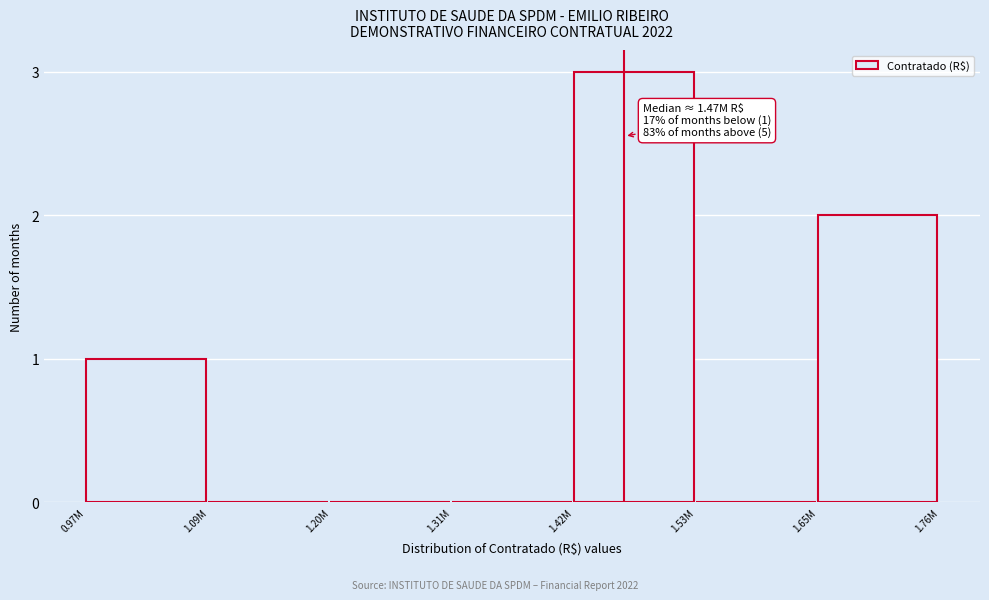

Reading right to left, what are all the values shown in this chart?

1.65M=2	1.53M=0	1.42M=3	1.31M=0	1.20M=0	1.09M=0	0.97M=1